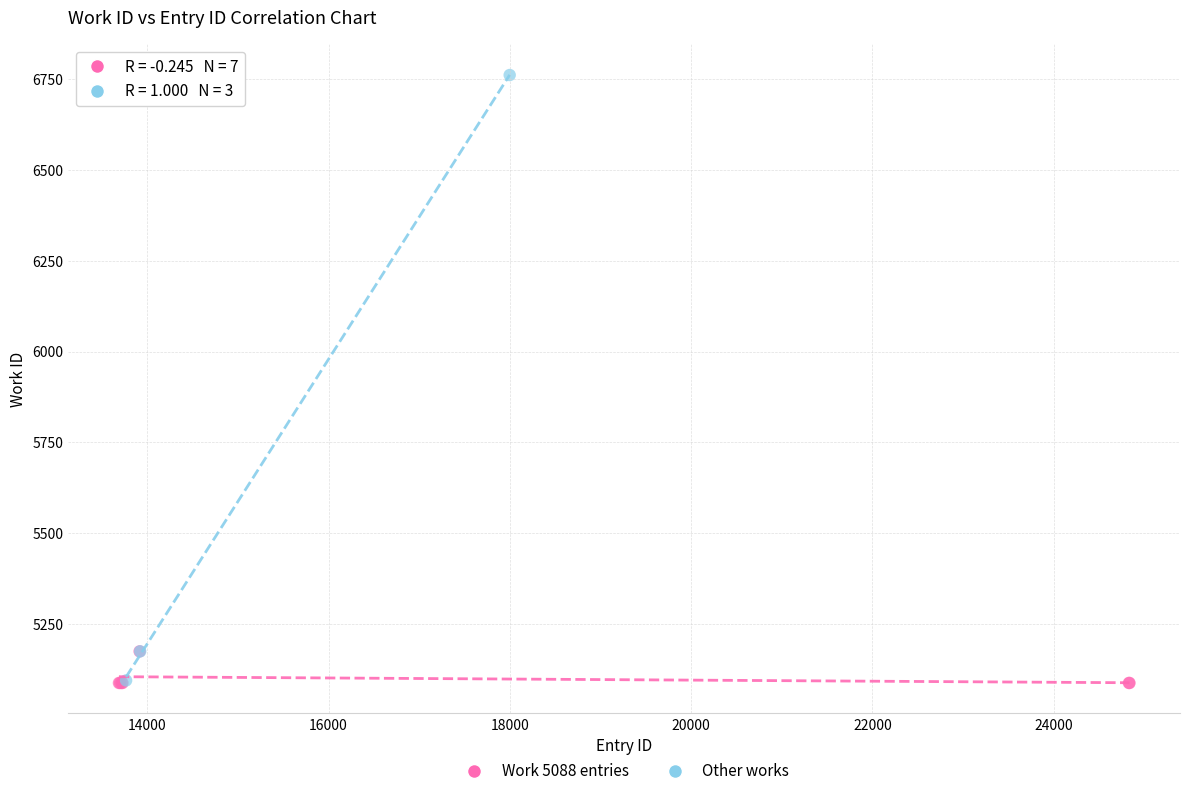

Which series has the widest spread of Y values?

Other works